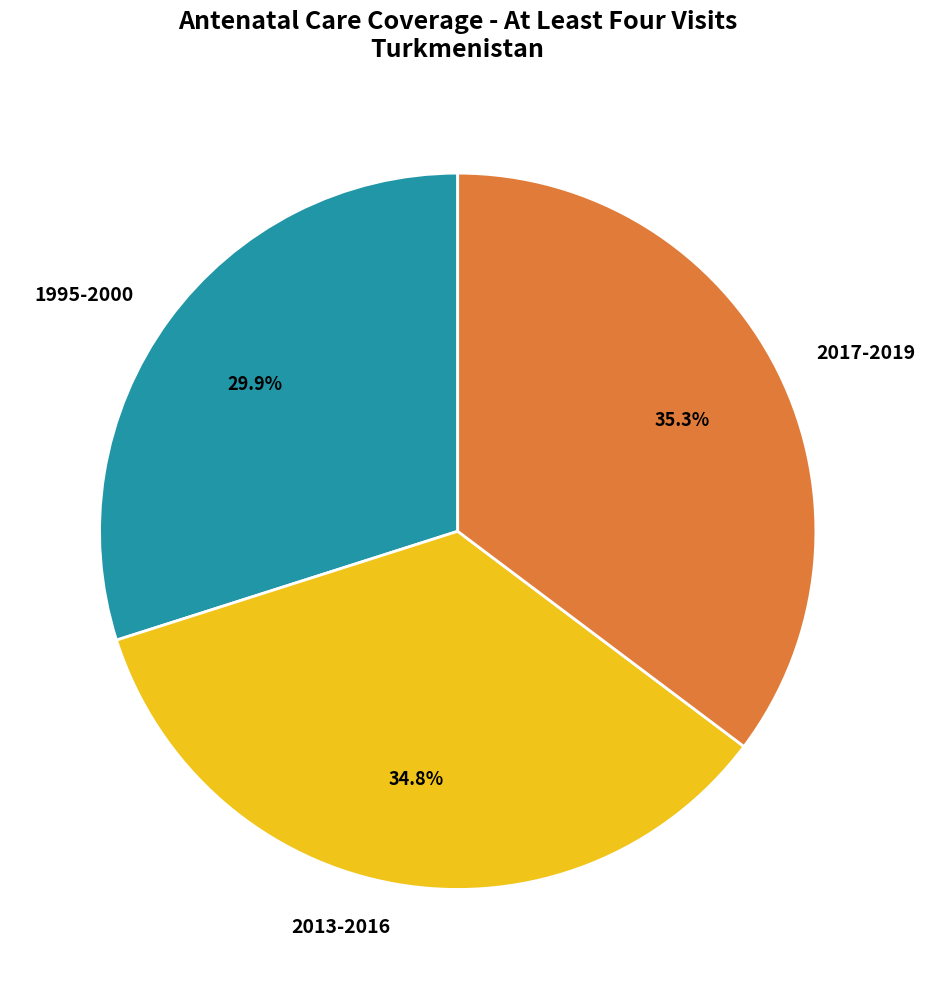

What is the smallest slice in the pie chart?

1995-2000